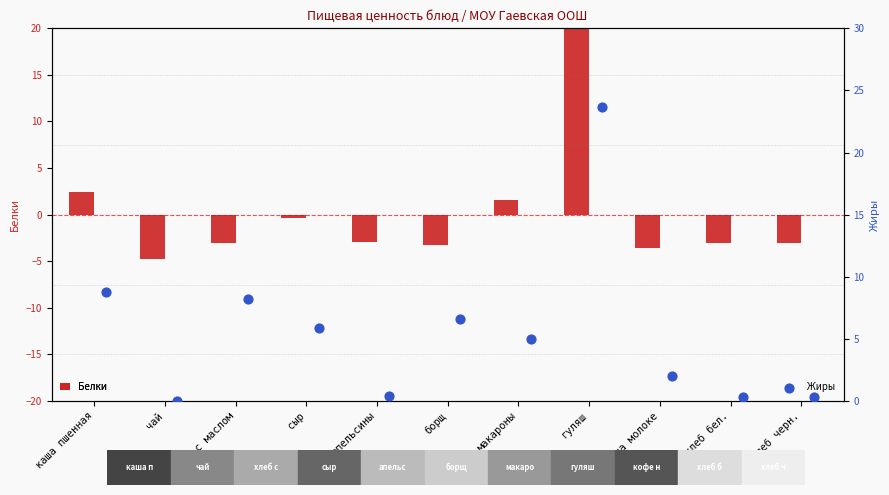

What is the approximate value of Белки at гуляш?

20.0